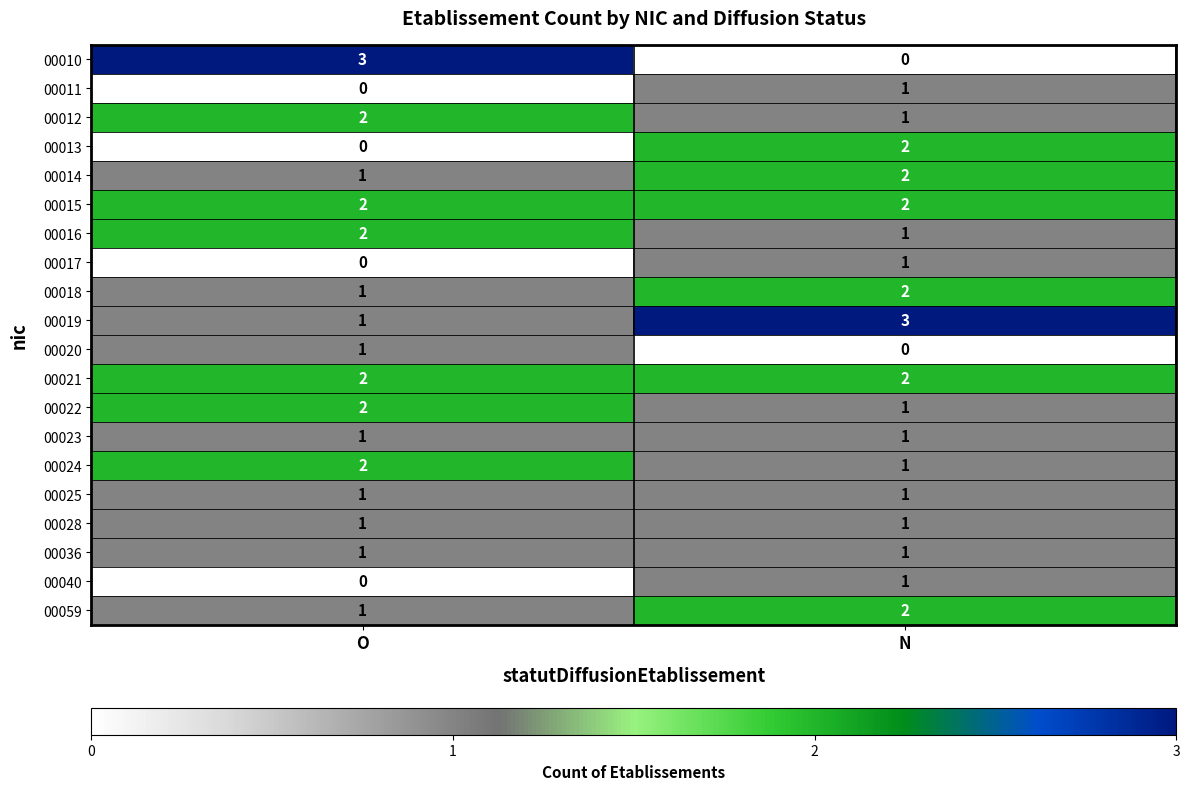

Is the value of 00013 at O greater than the value of 00023 at O?

No